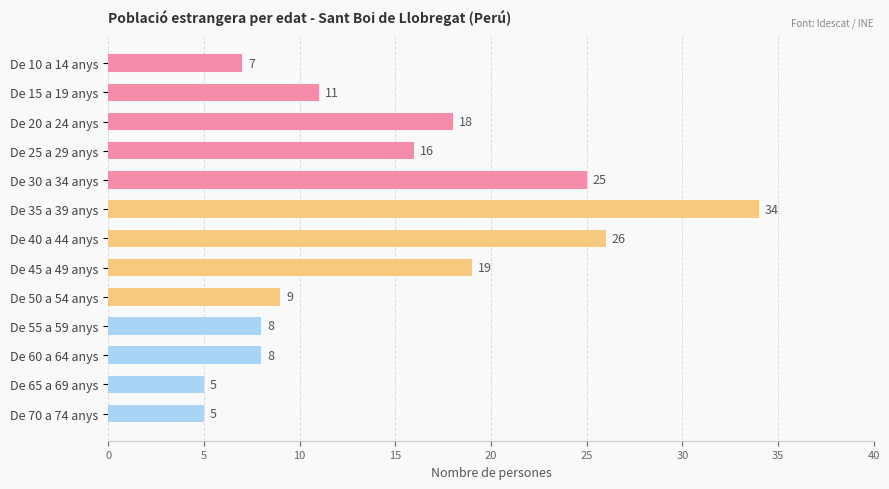

What position from the top is De 15 a 19 anys?

2